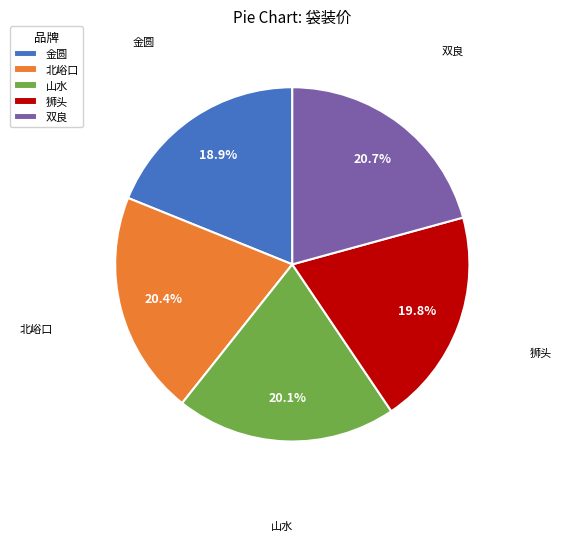

Count the number of slices in the pie.

5